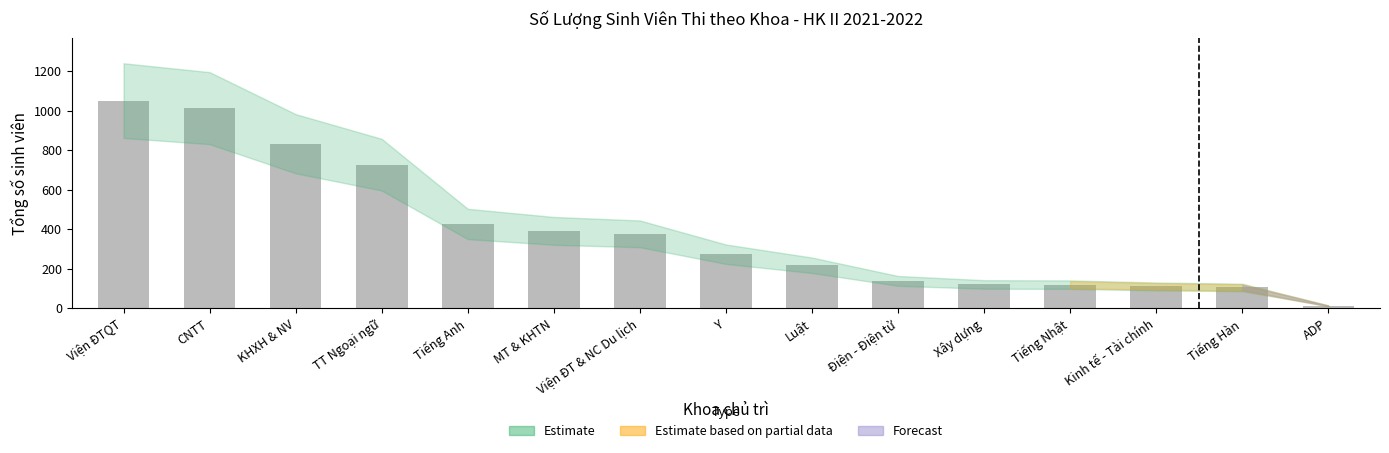

Which label corresponds to the smallest value in the chart?

ADP